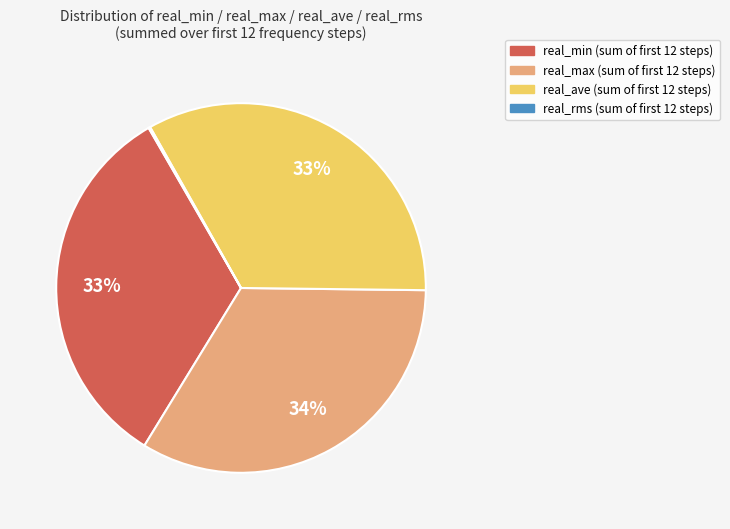

Is there any slice that represents more than half of the pie?

No